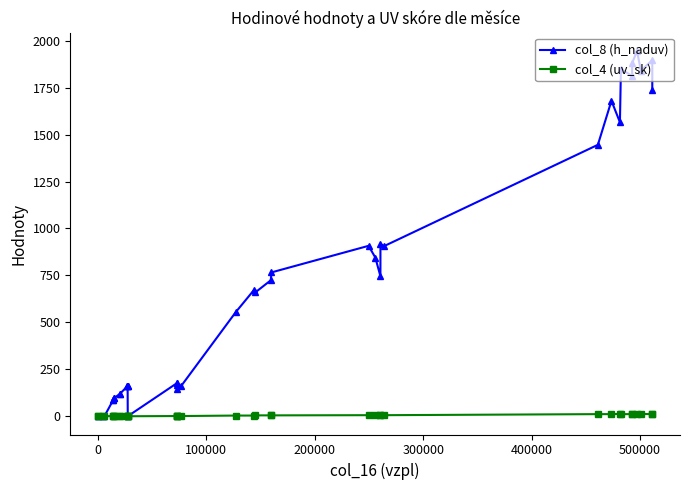

Does the chart have visible grid lines?

No